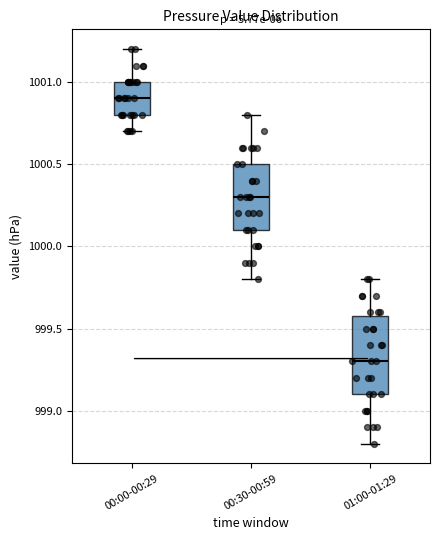

Where is the lower edge of the box for 00:30-00:59 on the y-axis? The values are not printed on the chart, so give them approximately, as read against the axis.

1000.1